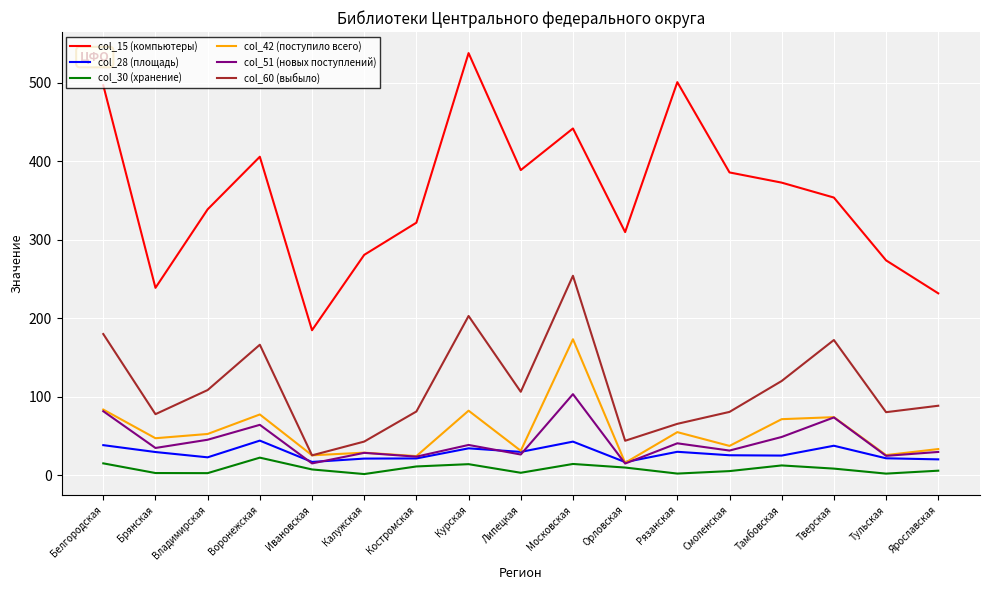

At which category is the sum across all series the highest?

Московская